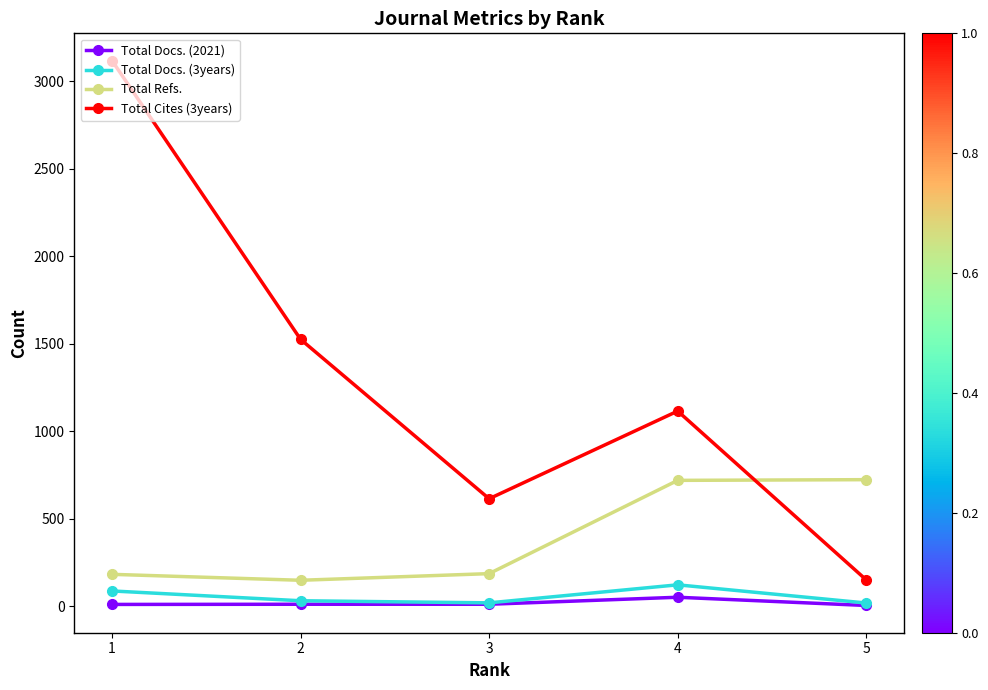

Which series has the widest spread of values?

Total Cites (3years)